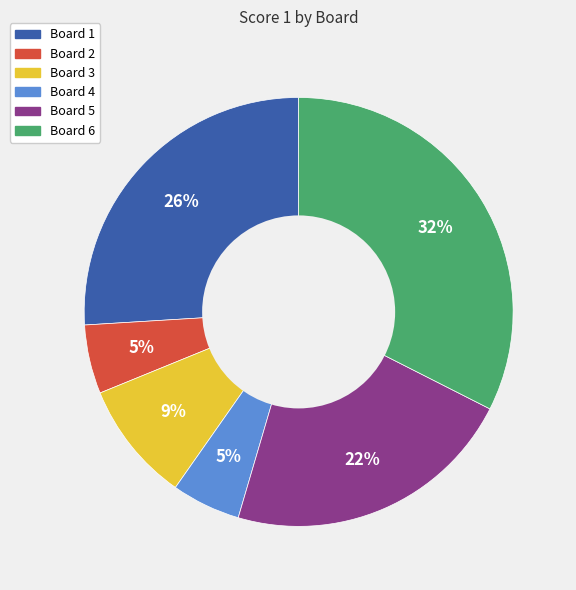

Is there a majority slice in this chart?

No